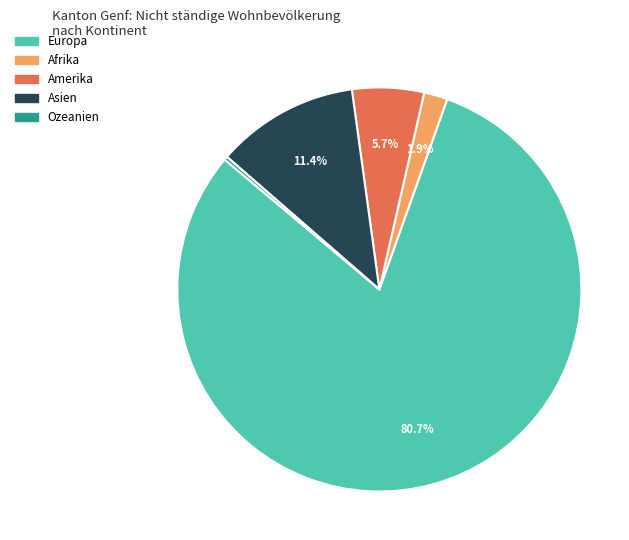

True or false: Amerika accounts for 6% of the total.

True